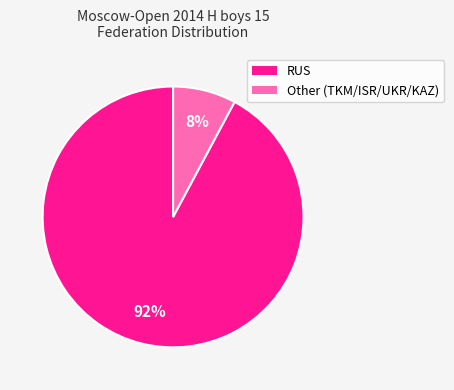

How many segments does this pie chart have?

2